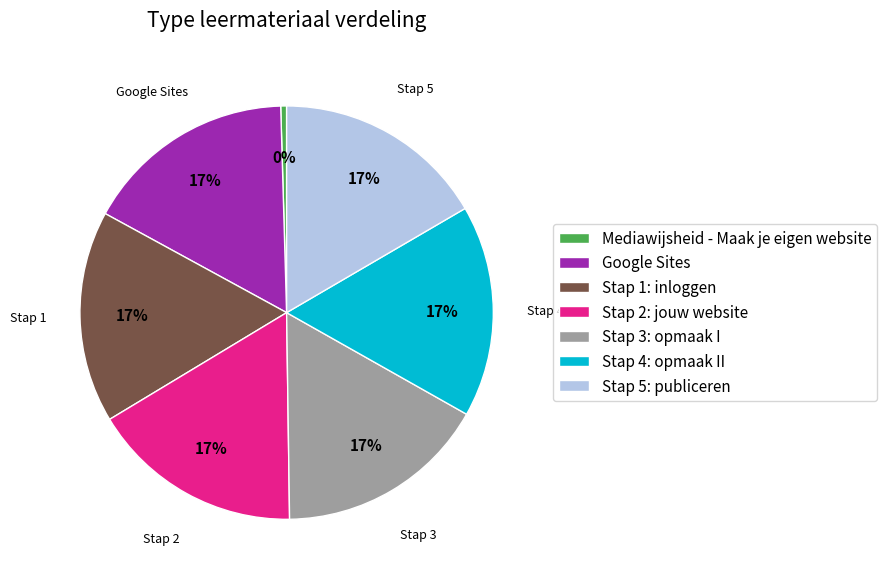

Is the sum of Google Sites and Stap 1: inloggen greater than half?

No